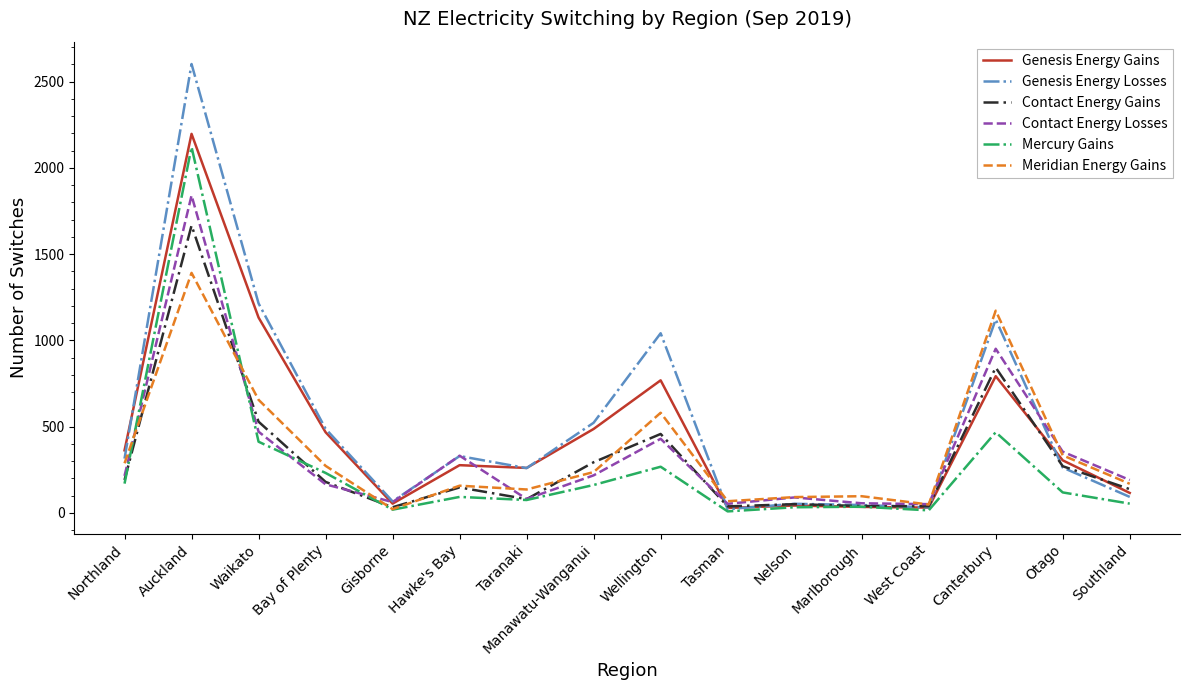

What is the difference between the maximum and minimum values in the Genesis Energy Losses series?

2581